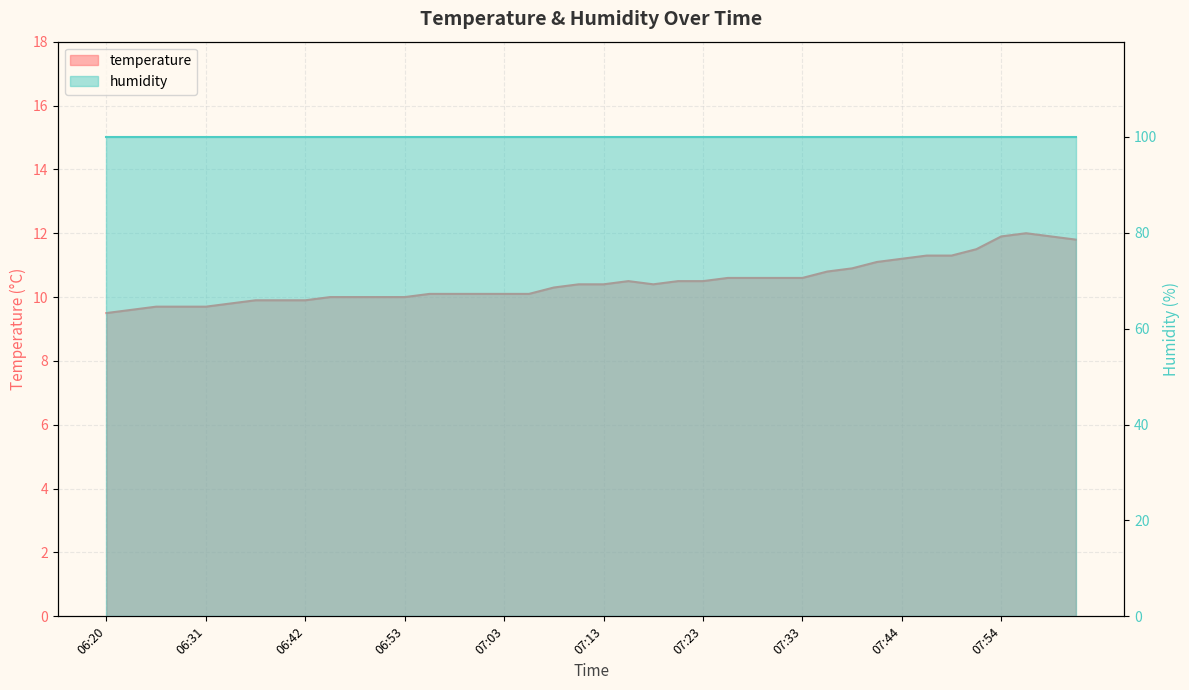

Reading right to left, transcribe all the data shown in this chart.

11.8	11.9	12.0	11.9	11.5	11.3	11.3	11.2	11.1	10.9	10.8	10.6	10.6	10.6	10.6	10.5	10.5	10.4	10.5	10.4	10.4	10.3	10.1	10.1	10.1	10.1	10.1	10.0	10.0	10.0	10.0	9.9	9.9	9.9	9.8	9.7	9.7	9.7	9.6	9.5